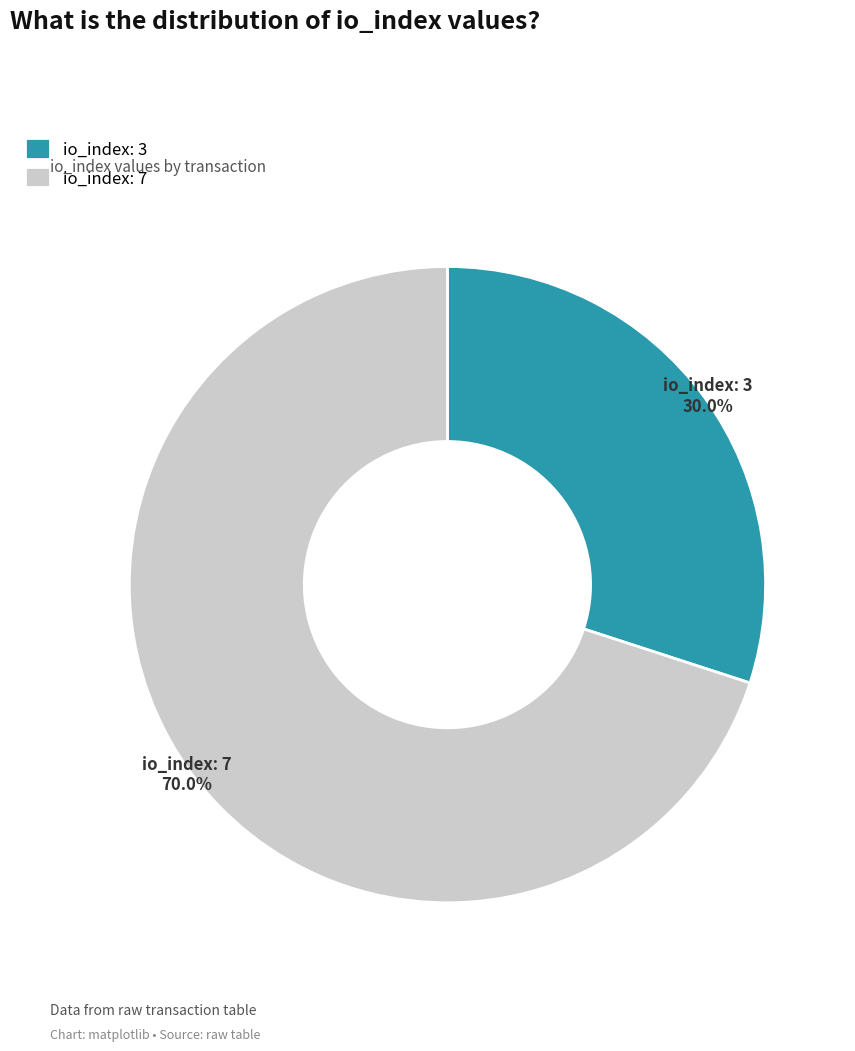

Rank the categories by value from lowest to highest.

io_index: 3, io_index: 7